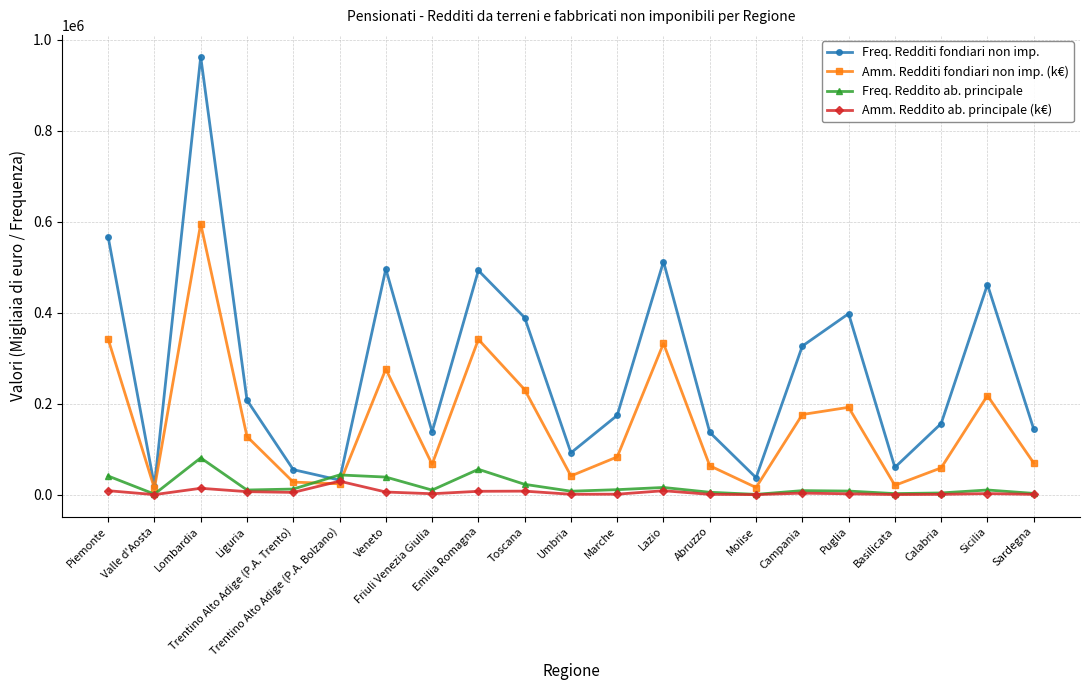

How many values in the Freq. Redditi fondiari non imp. series are below 174399?

10